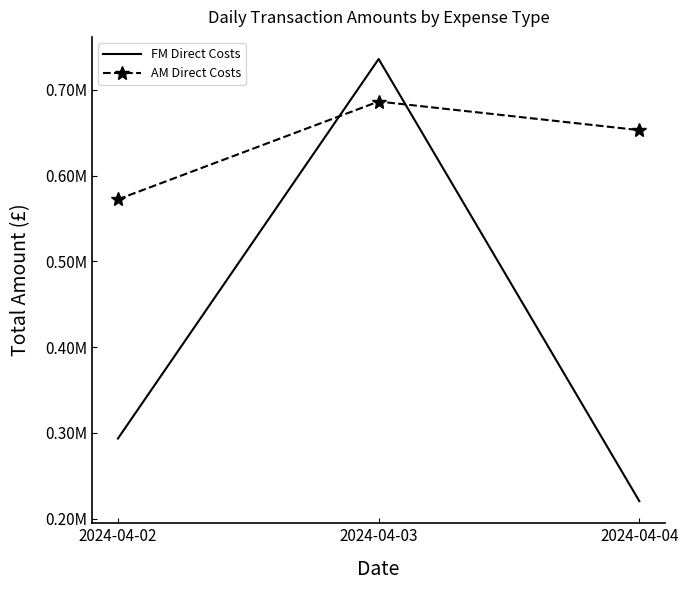

What are all the series names shown in the legend?

FM Direct Costs, AM Direct Costs